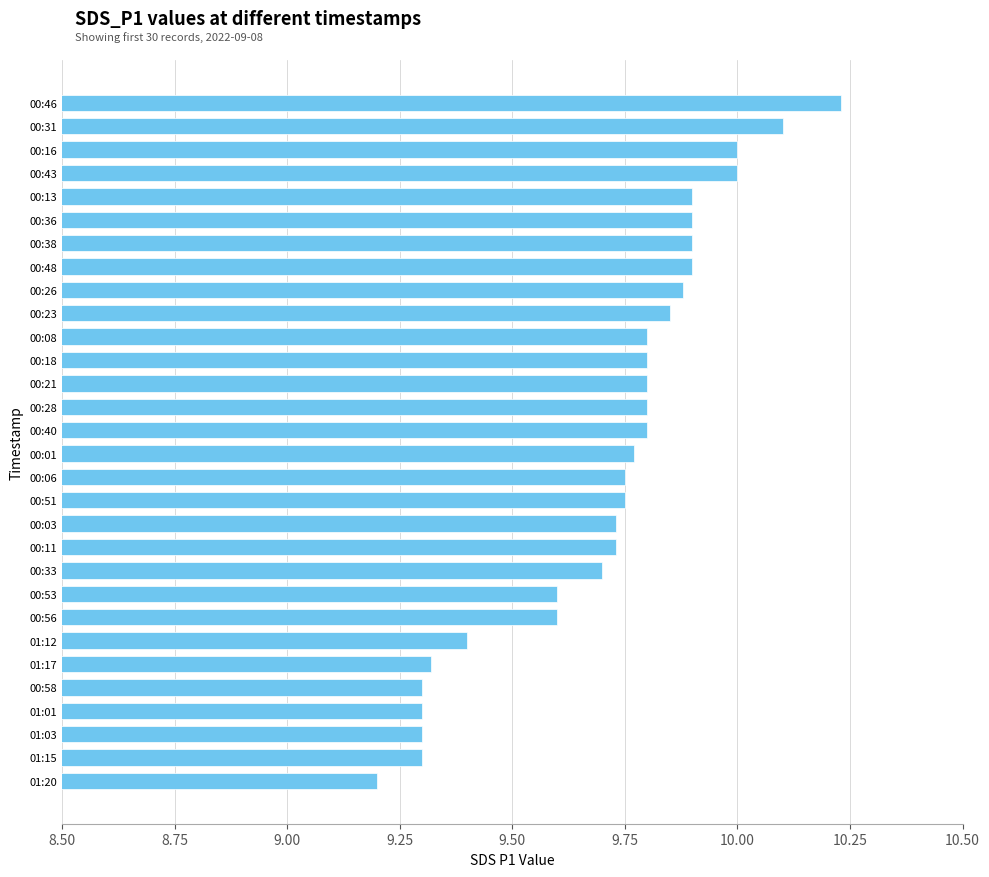

Read the value at 01:01.

9.3